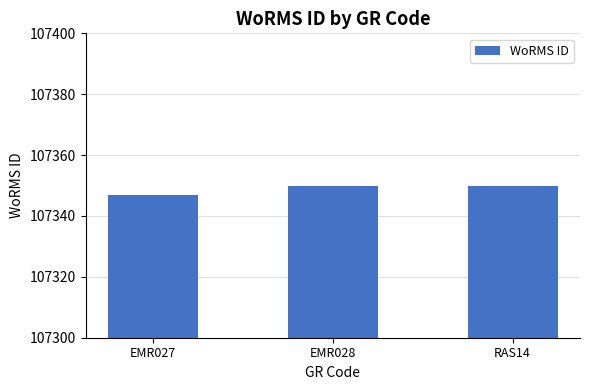

What value does the data have at EMR028?

107350